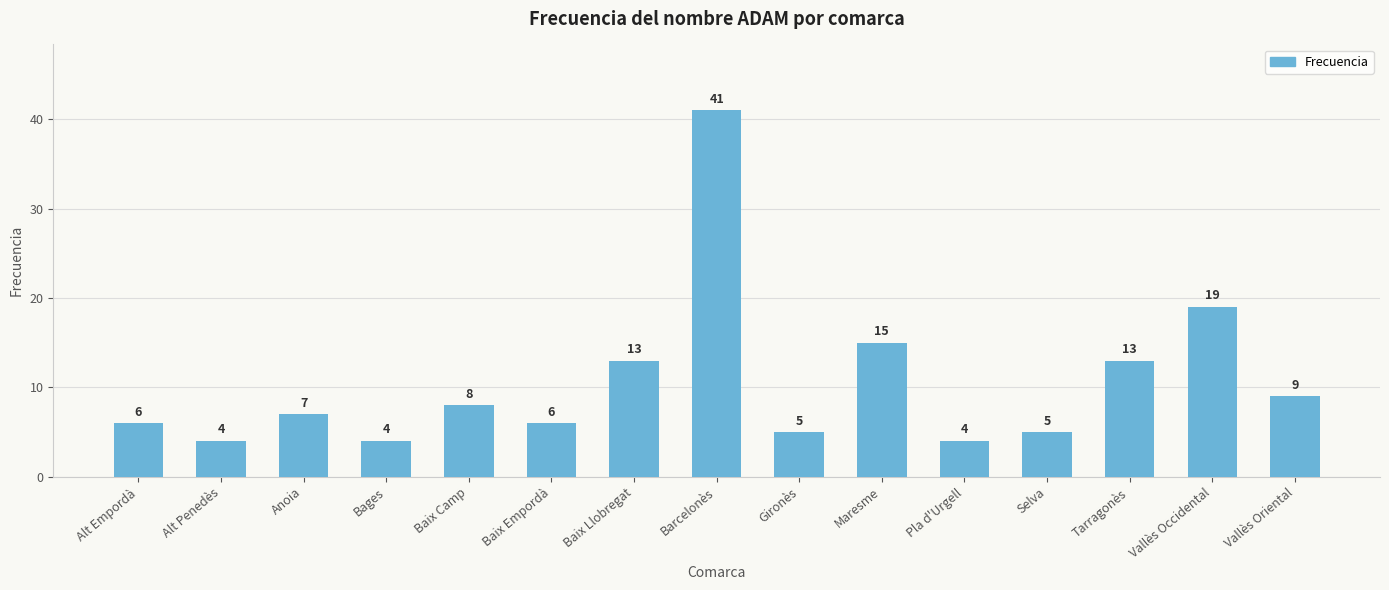

How many bars are there in total?

15